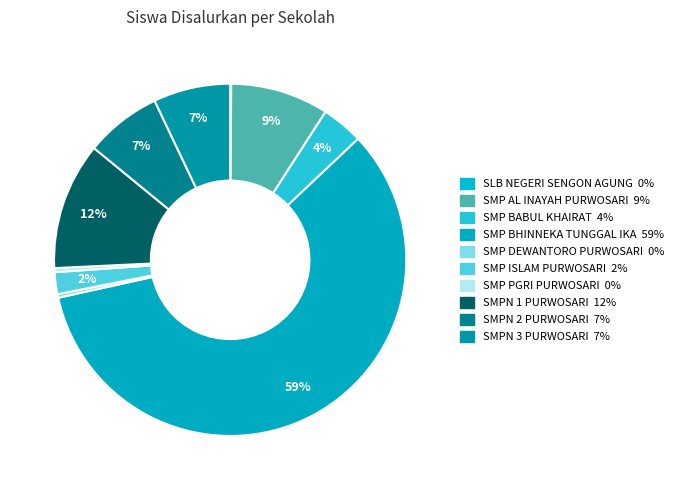

The SMPN 2 PURWOSARI slice represents 7% of the pie. True or false?

True